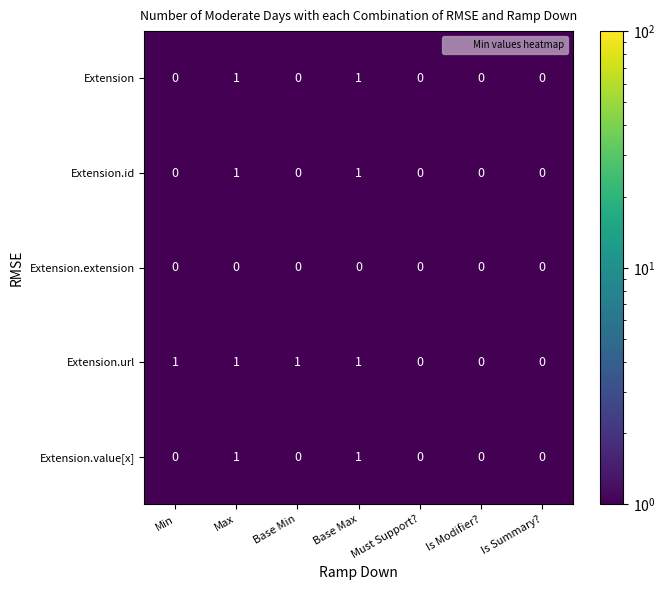

How many Extension.url values are between 0 and 1?

7